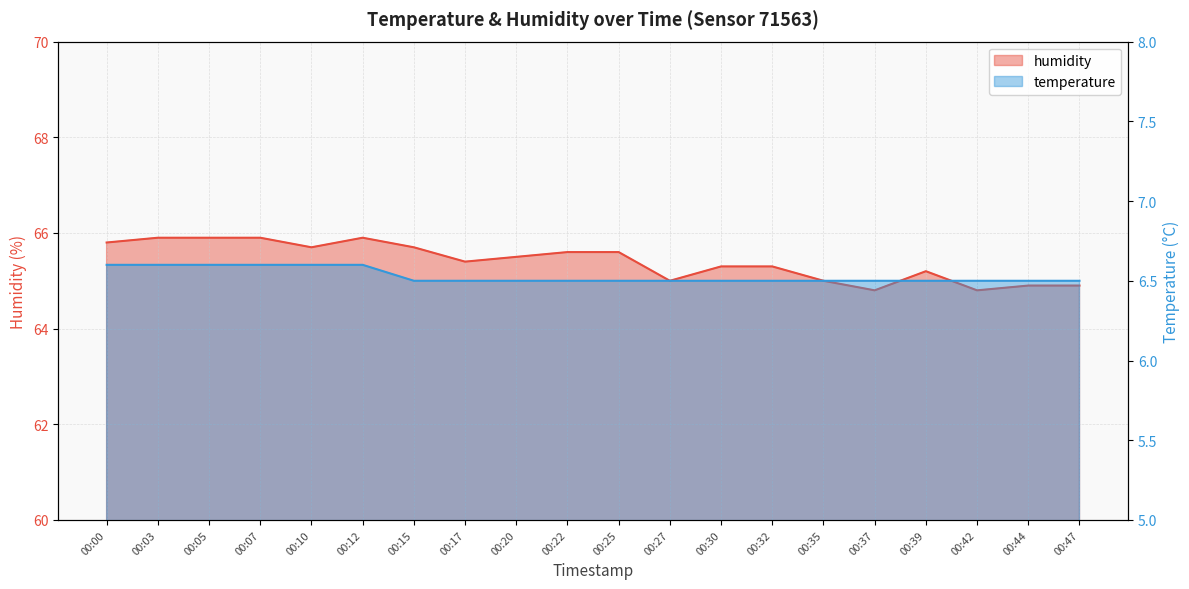

True or false: temperature and humidity intersect in this chart.

False